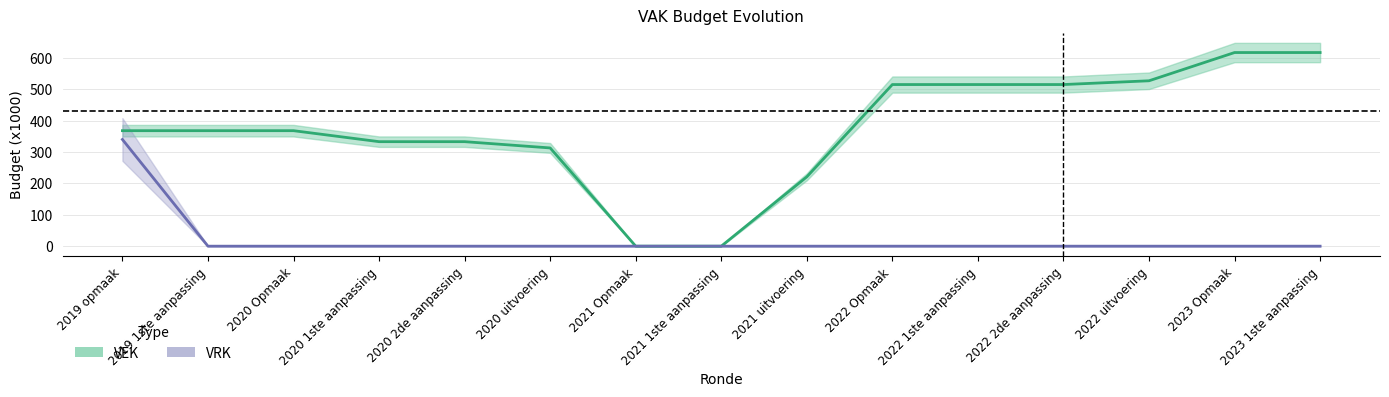

True or false: VEK and VRK cross at least once.

False